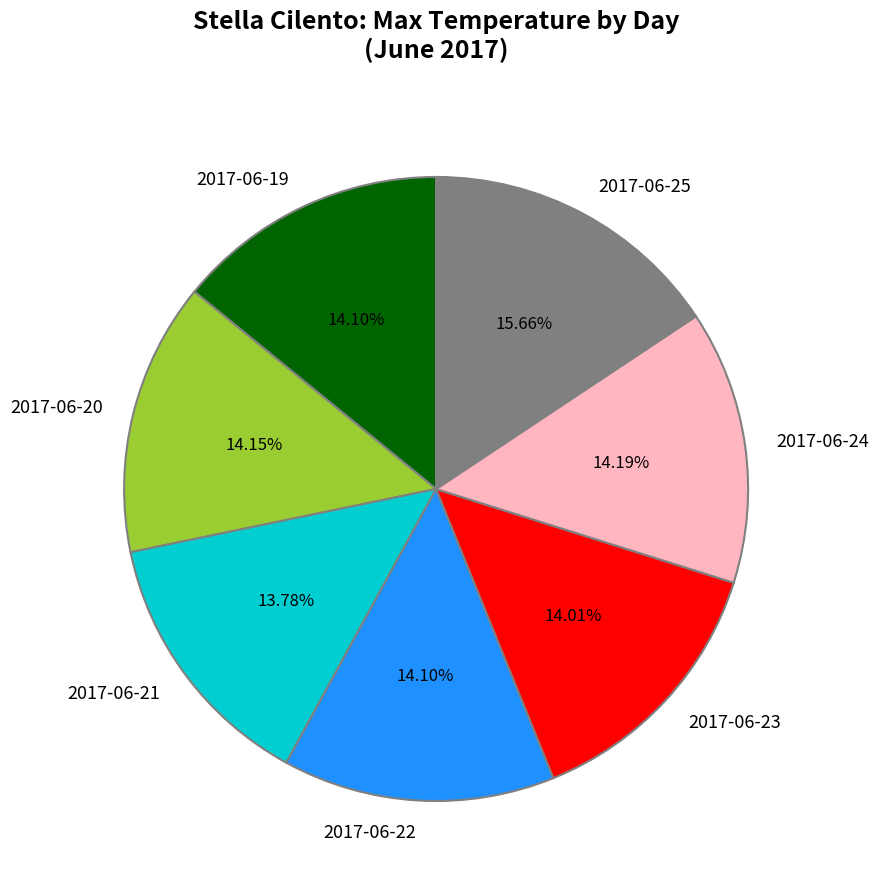

How many segments does this pie chart have?

7